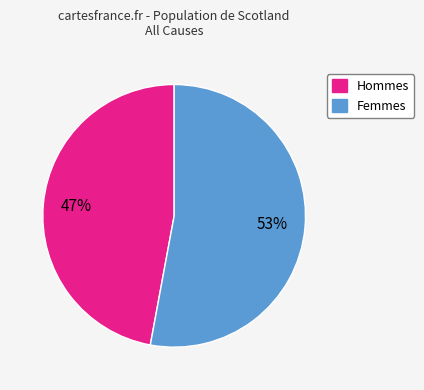

To the nearest percent, what is the average slice percentage?

50%